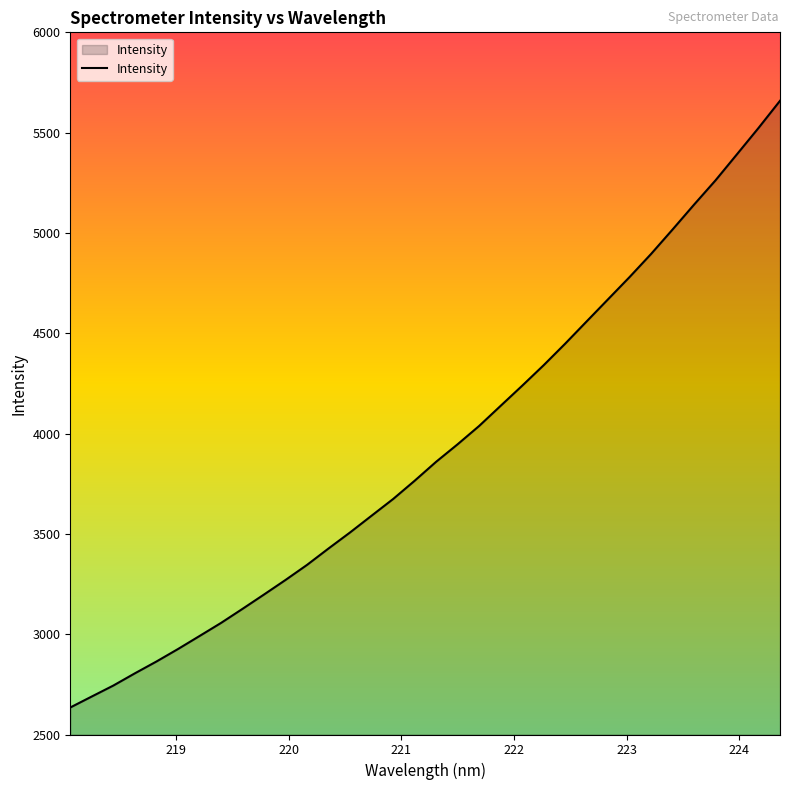

What is the smallest value displayed?

2634.7